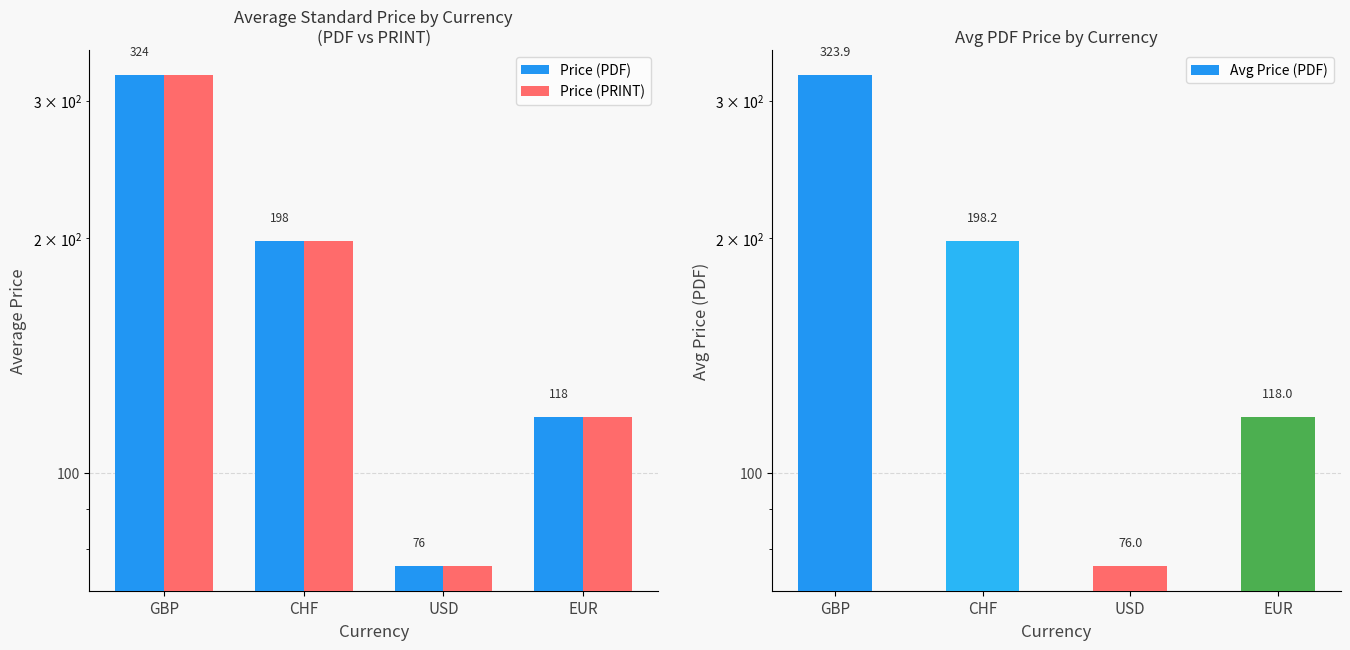

List the labels in order of Price (PRINT) value, largest first.

GBP, CHF, EUR, USD